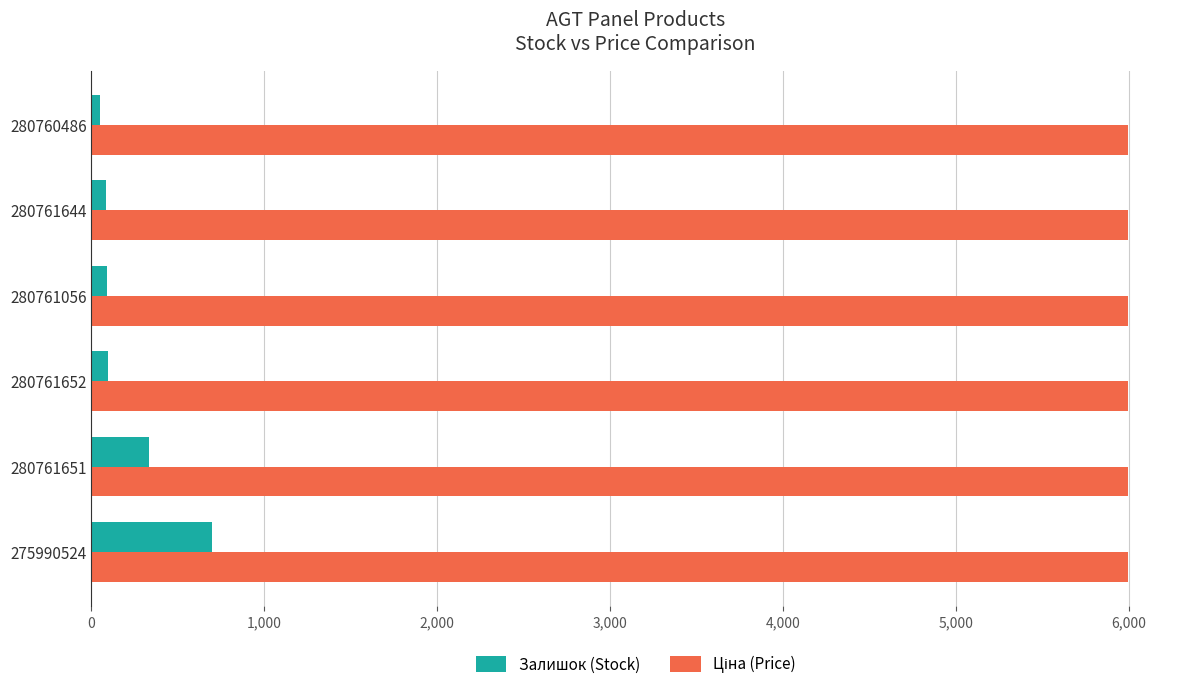

Which series has the widest spread of values?

Залишок (Stock)